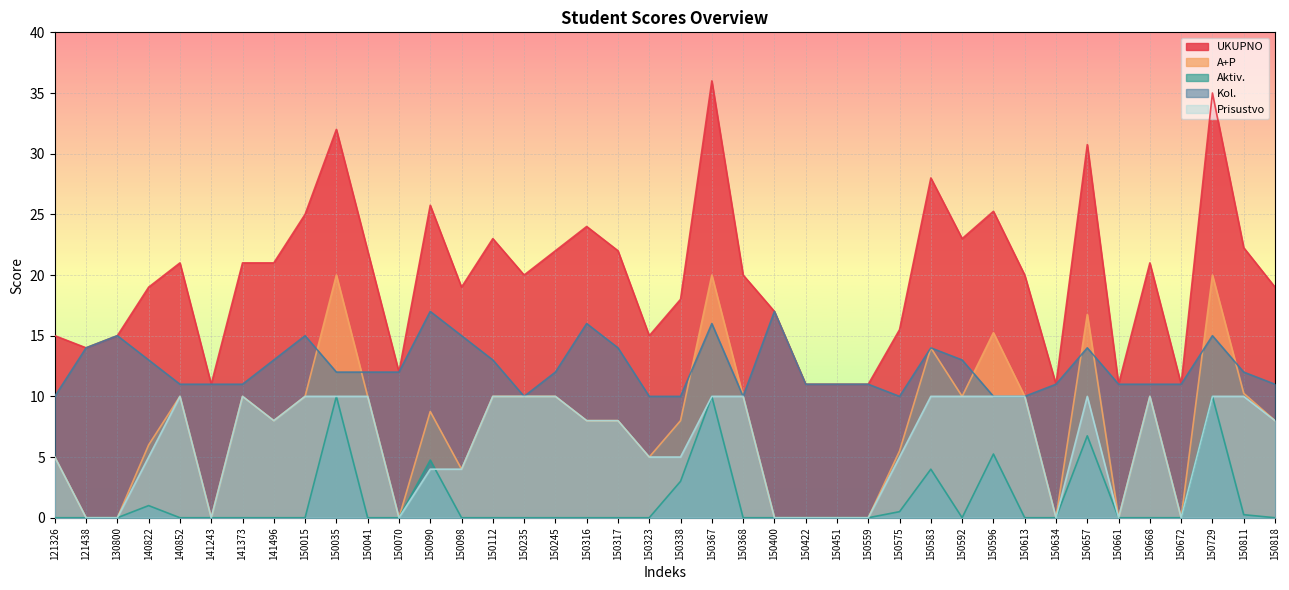

At how many categories does at least one series exceed 11?

33